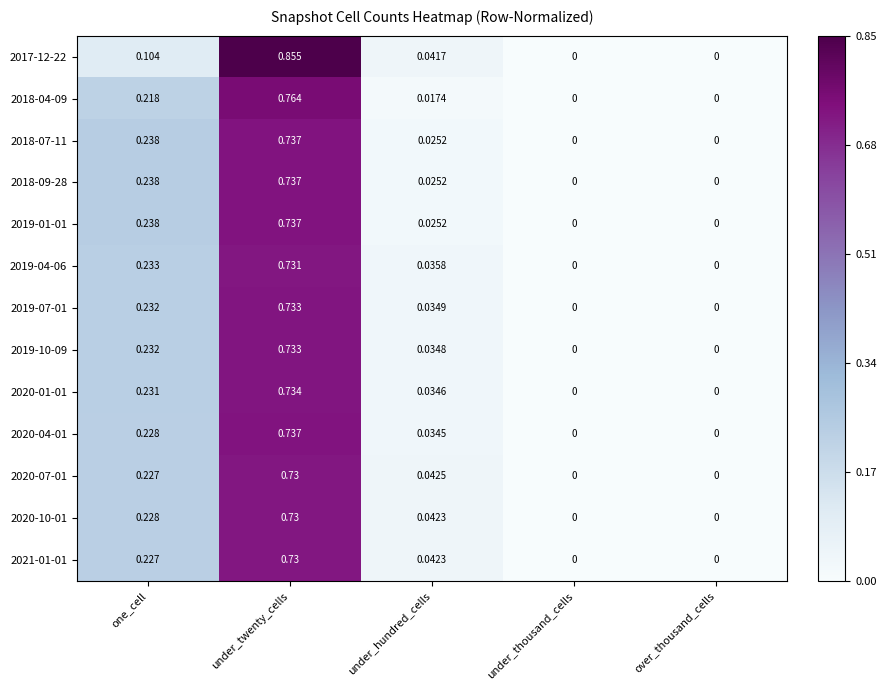

Count the number of data series in this chart.

13